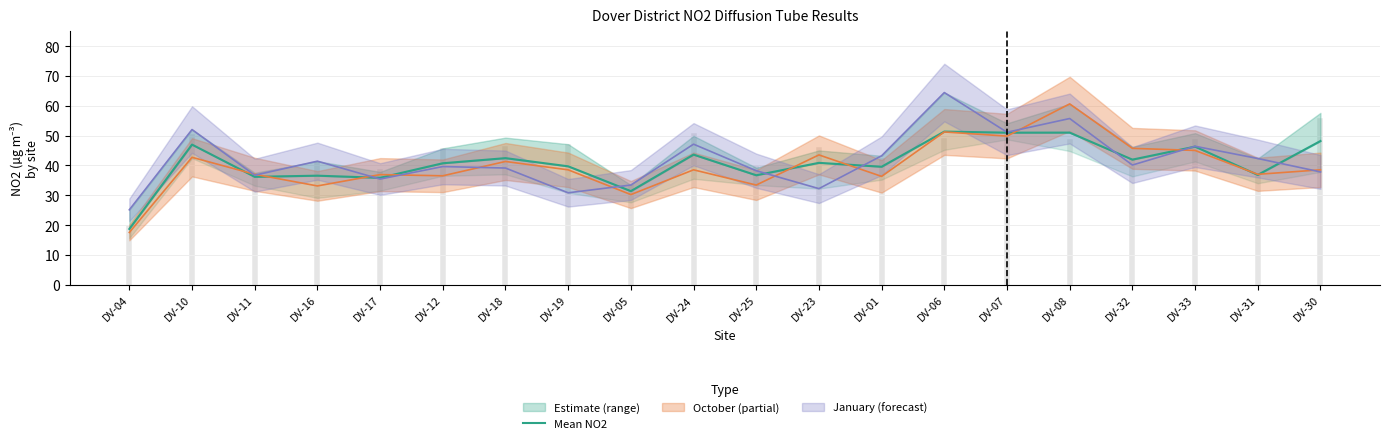

Reading right to left, list all the values displayed in this chart.

DV-30=48.2	DV-31=36.8	DV-33=46.3	DV-32=41.9	DV-08=51.0	DV-07=51.0	DV-06=51.3	DV-01=39.5	DV-23=40.8	DV-25=36.7	DV-24=43.6	DV-05=31.4	DV-19=39.7	DV-18=42.4	DV-12=40.7	DV-17=35.8	DV-16=36.5	DV-11=36.2	DV-10=47.0	DV-04=18.7